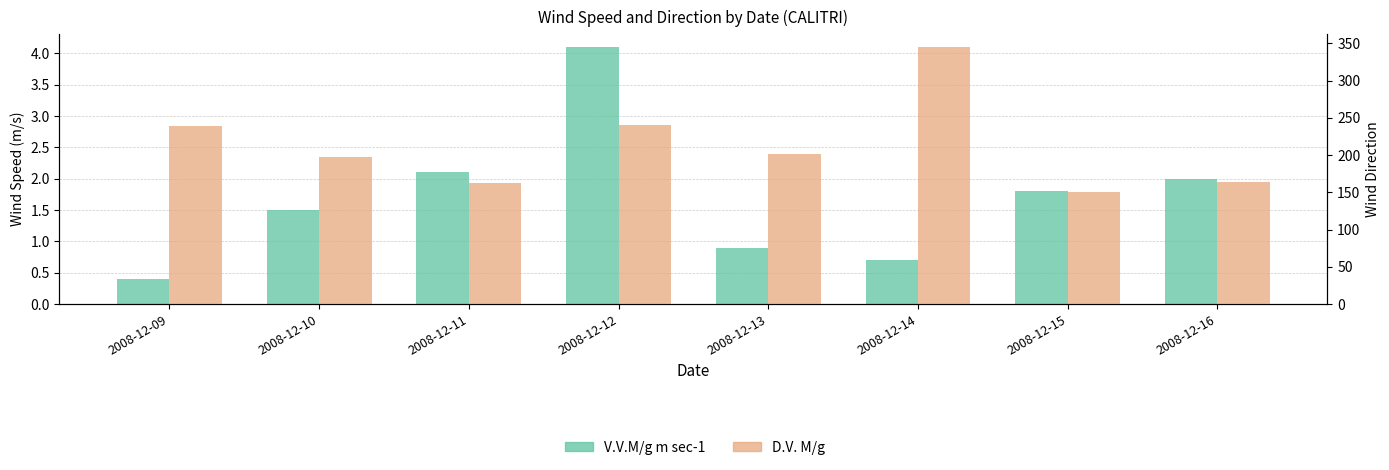

At how many categories does at least one series exceed 74?

8